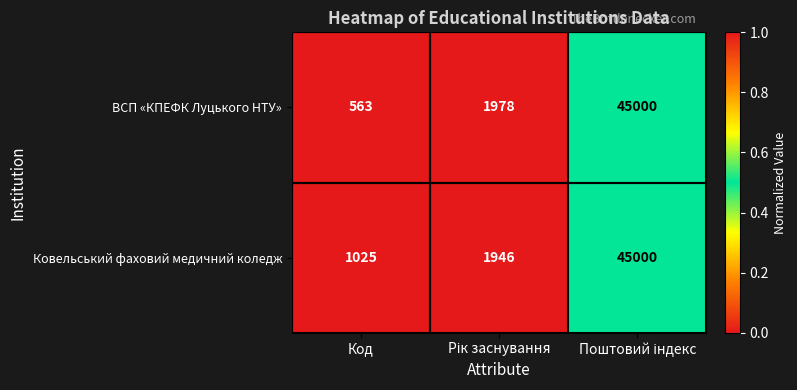

Which series has the largest range (max minus min)?

ВСП «КПЕФК Луцького НТУ»